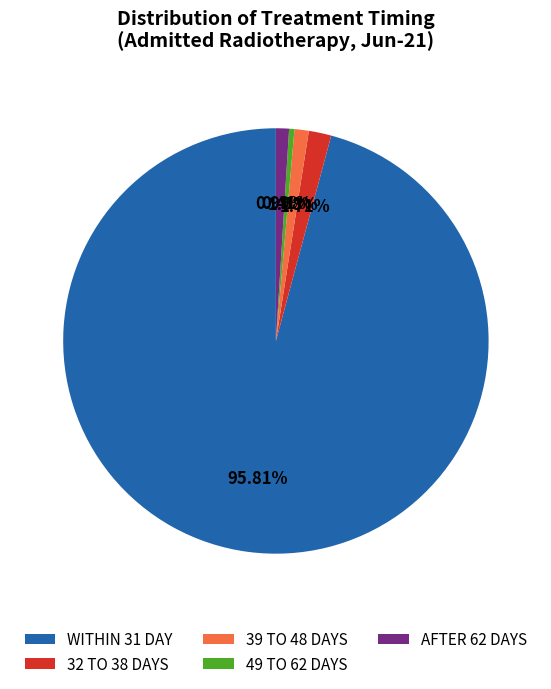

What is the total percentage of 49 TO 62 DAYS and WITHIN 31 DAY?

96.2%